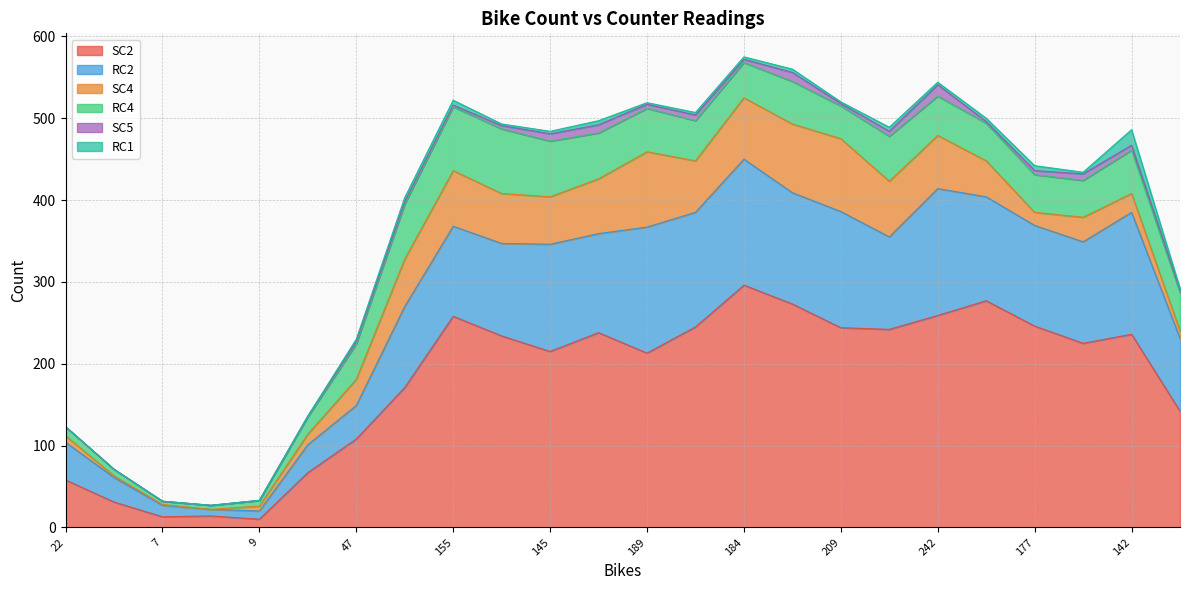

What is the difference between the maximum and second lowest values in the RC2 series?

145